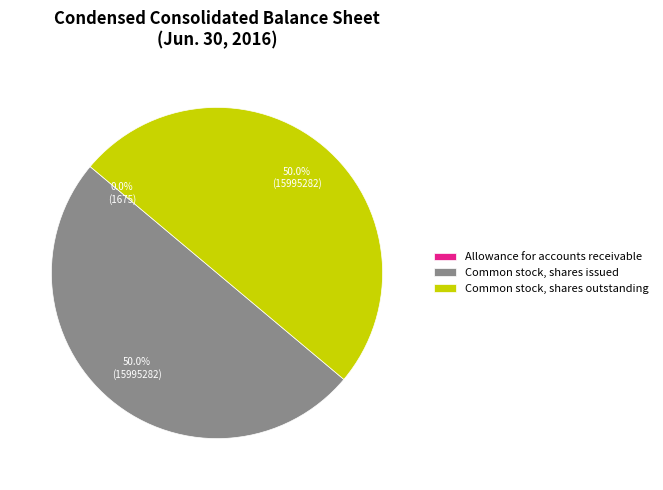

Combined, do Common stock, shares issued and Common stock, shares outstanding account for over 50%?

Yes